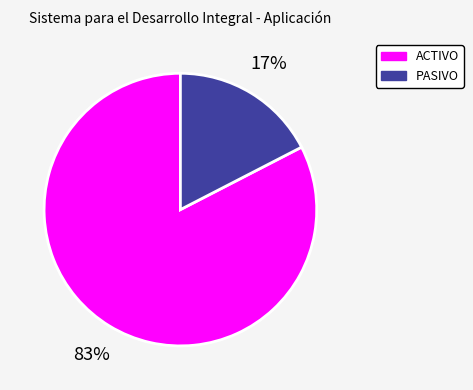

What is the largest slice in the pie chart?

ACTIVO